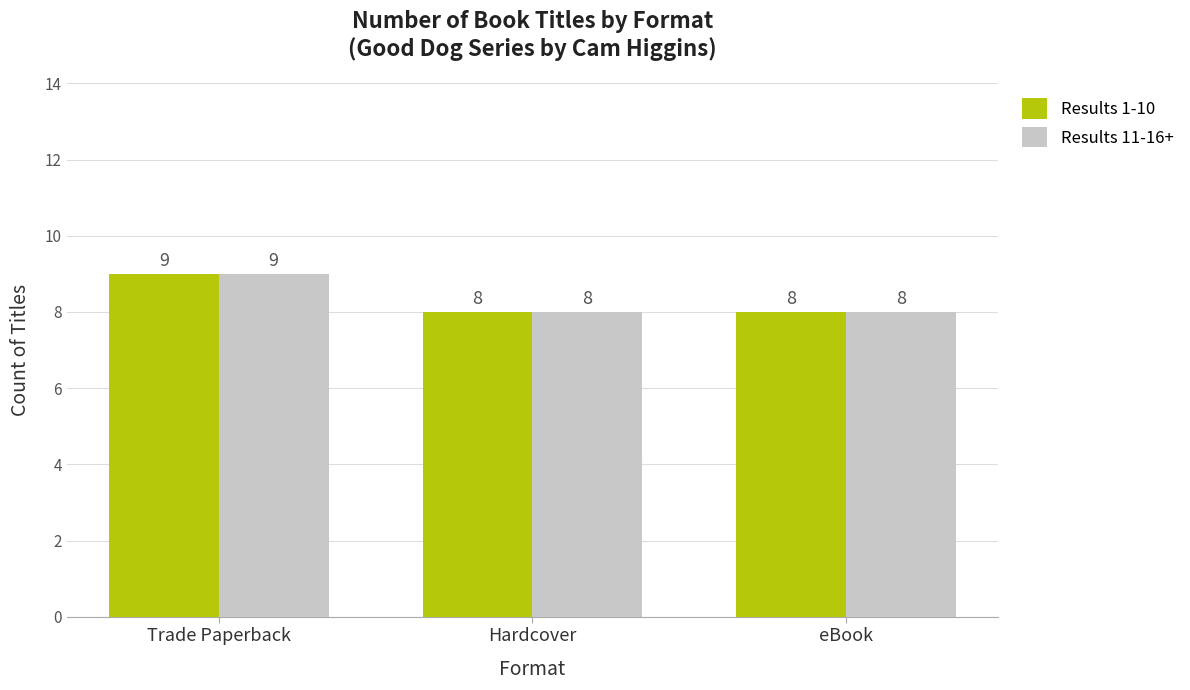

What is the label of the 2nd bar from the left?

Hardcover